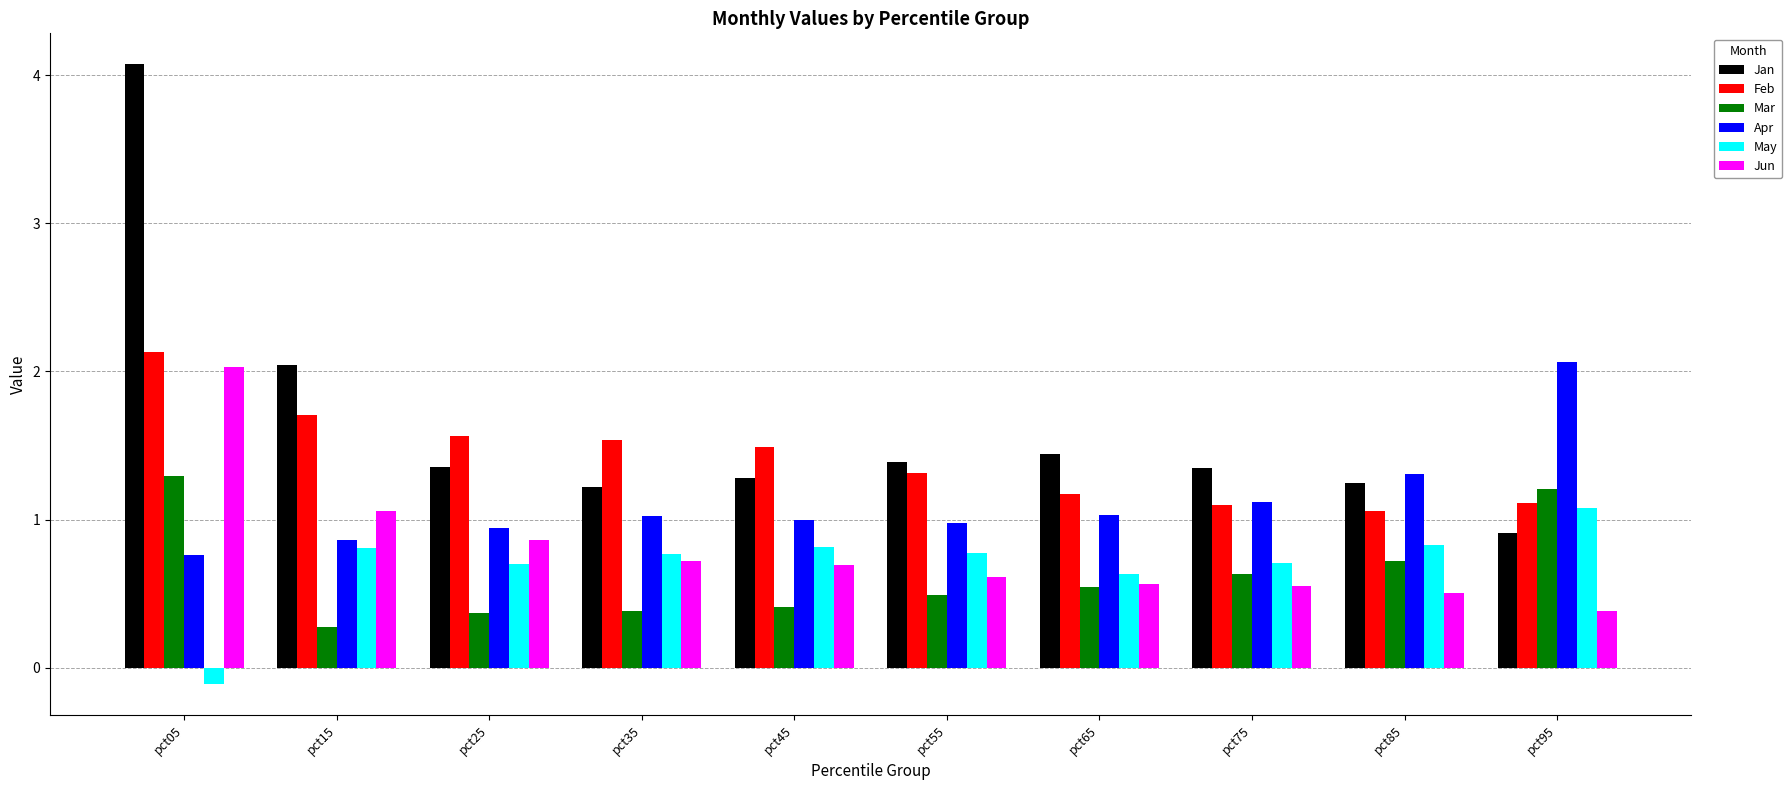

Which series has the largest total across all categories?

Jan